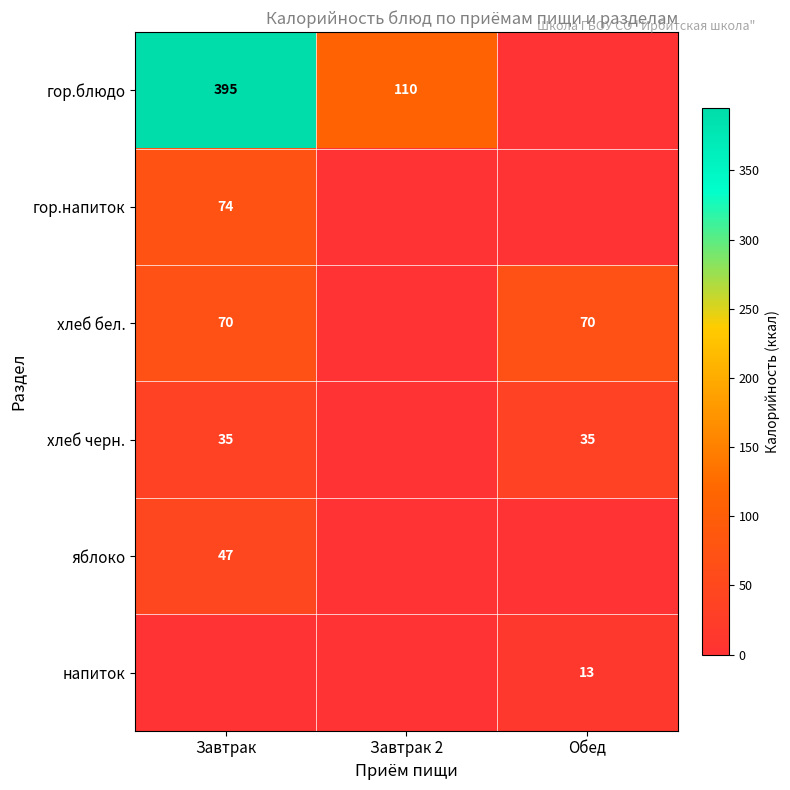

Is it true that хлеб бел. equals 70 at Обед?

True